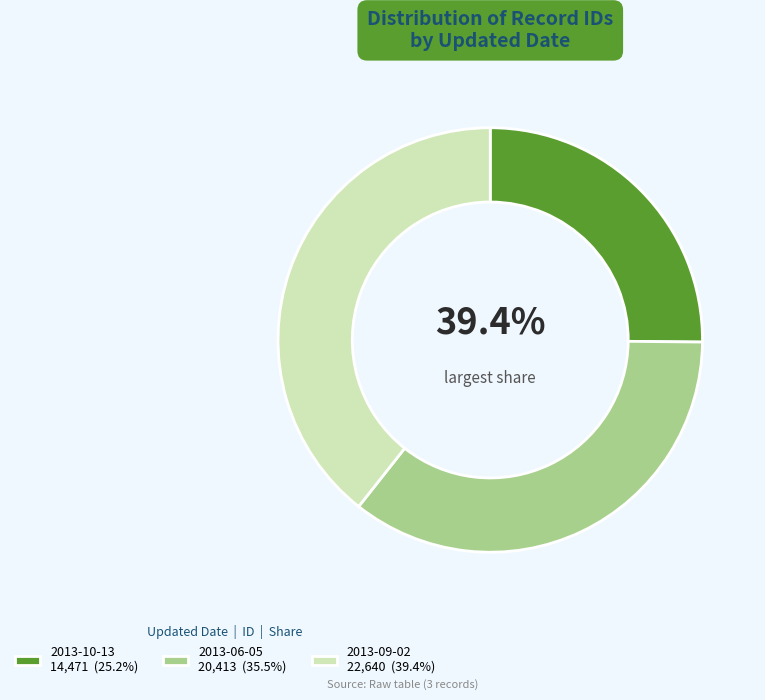

What percentage is NOT represented by 2013-10-13?

74.8%